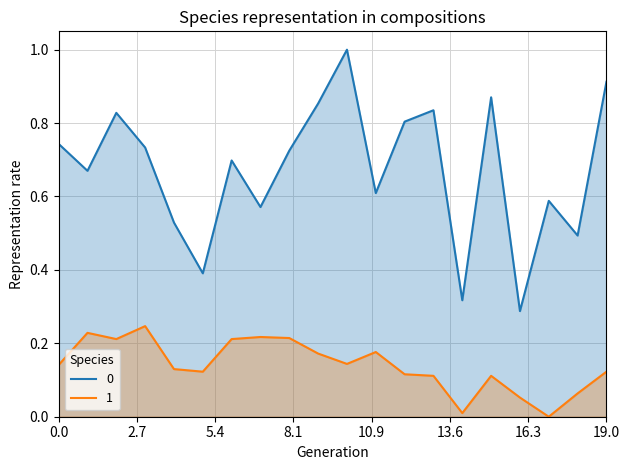

The value of 1 at 19.0 is 0.2. True or false?

False